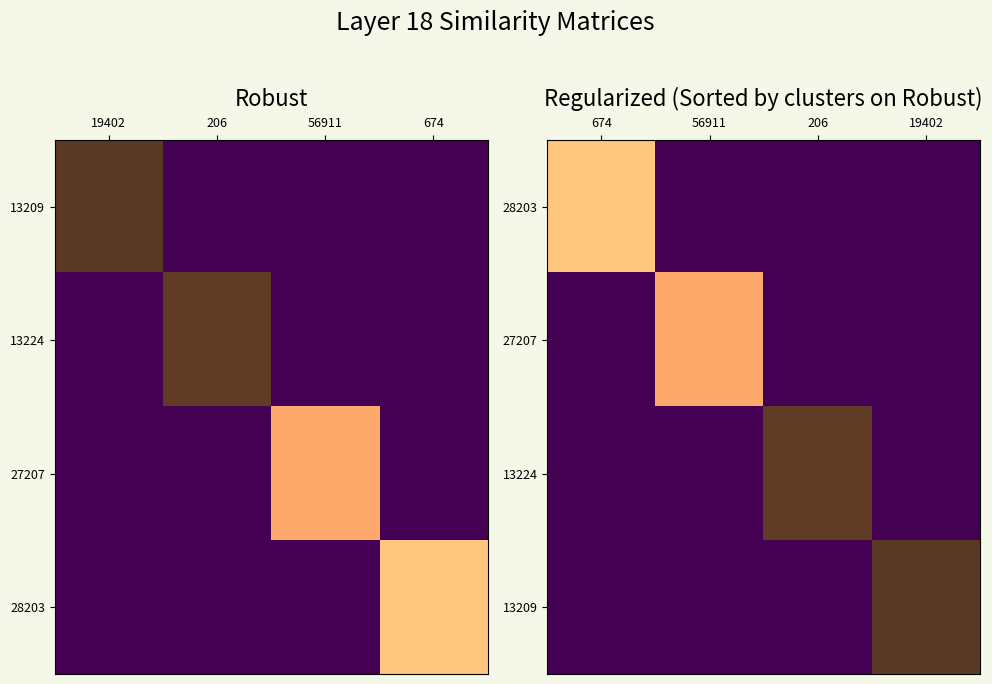

Is it true that 28203 equals -0.6 at 206?

False